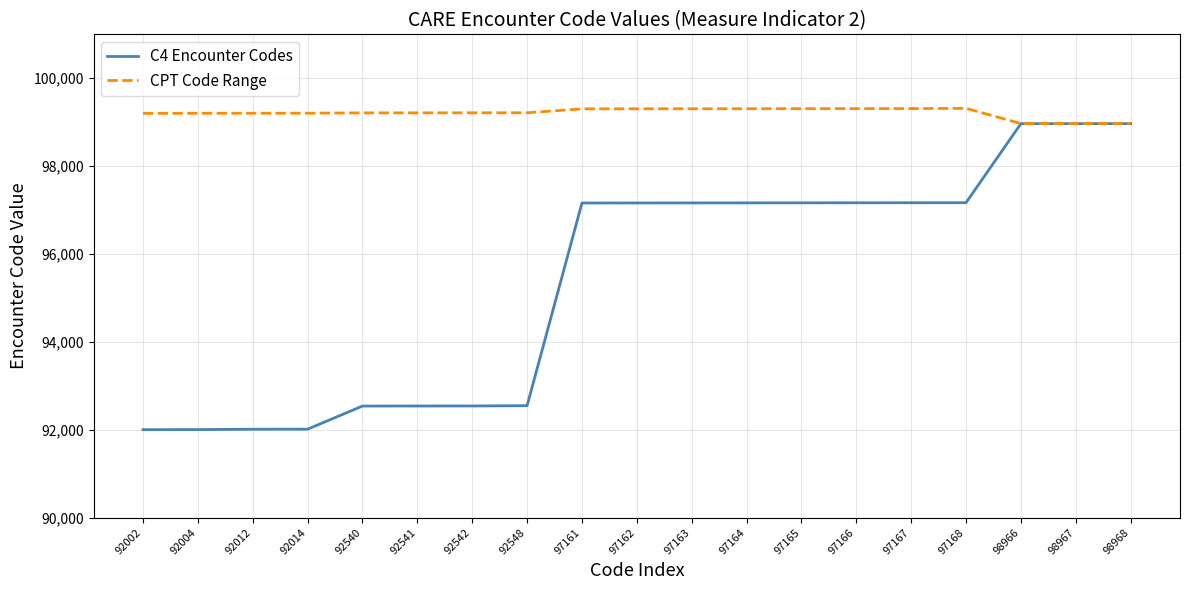

What is the average value of the CPT Code Range series?

99213